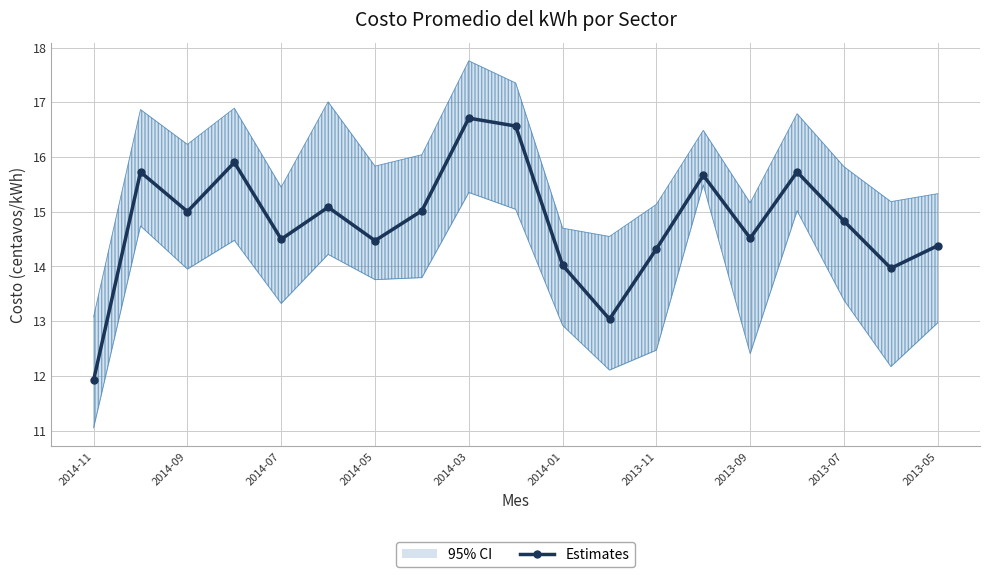

Reading left to right, extract all data points from this chart.

11.9	15.7	15.0	15.9	14.5	15.1	14.5	15.0	16.7	16.6	14.0	13.0	14.3	15.7	14.5	15.7	14.8	14.0	14.4